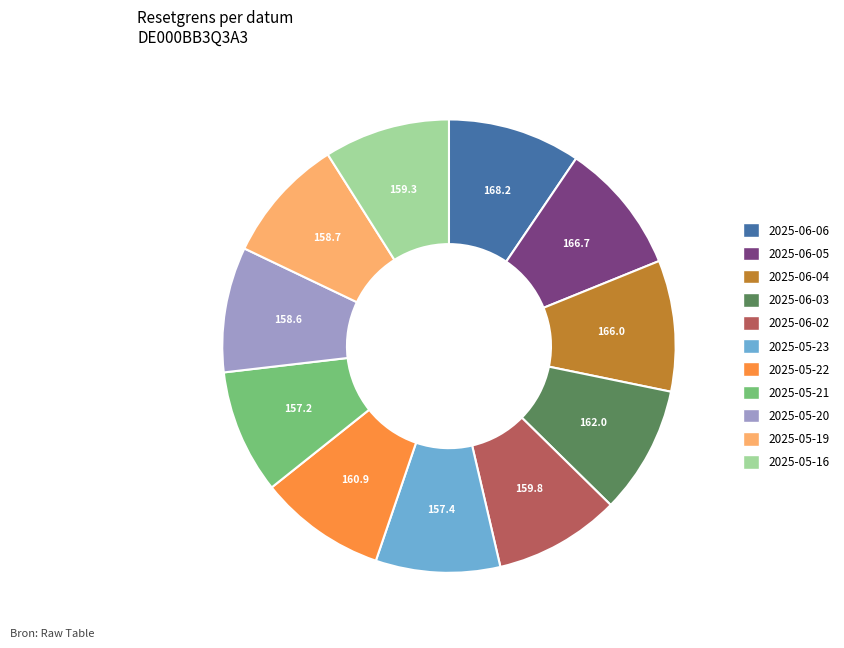

How many slices are in this pie chart?

11